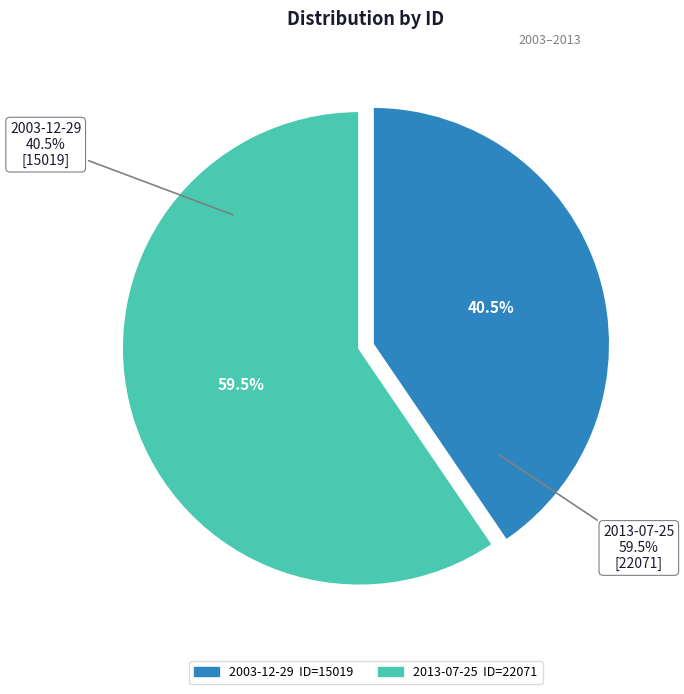

Approximately how many times larger is the value at 2003-12-29 compared to 2013-07-25?

0.7